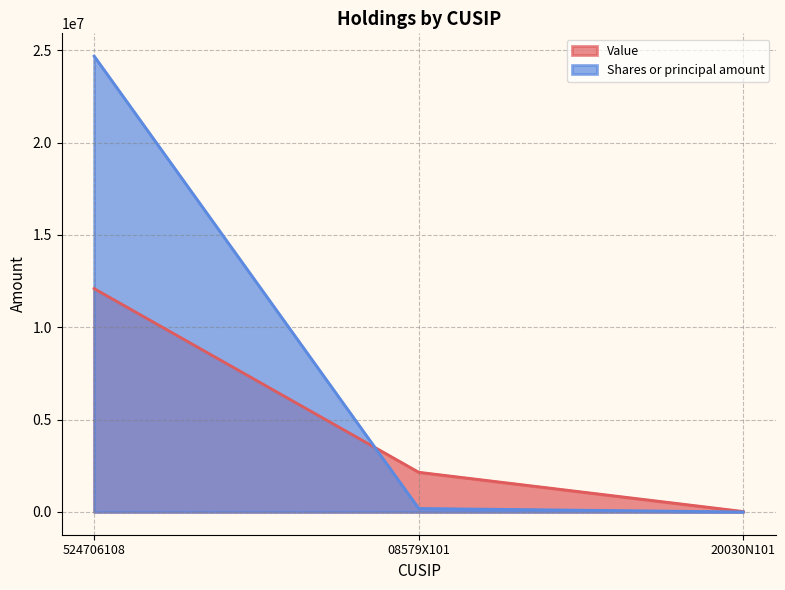

The value of Value at 20030N101 is 24000. True or false?

True